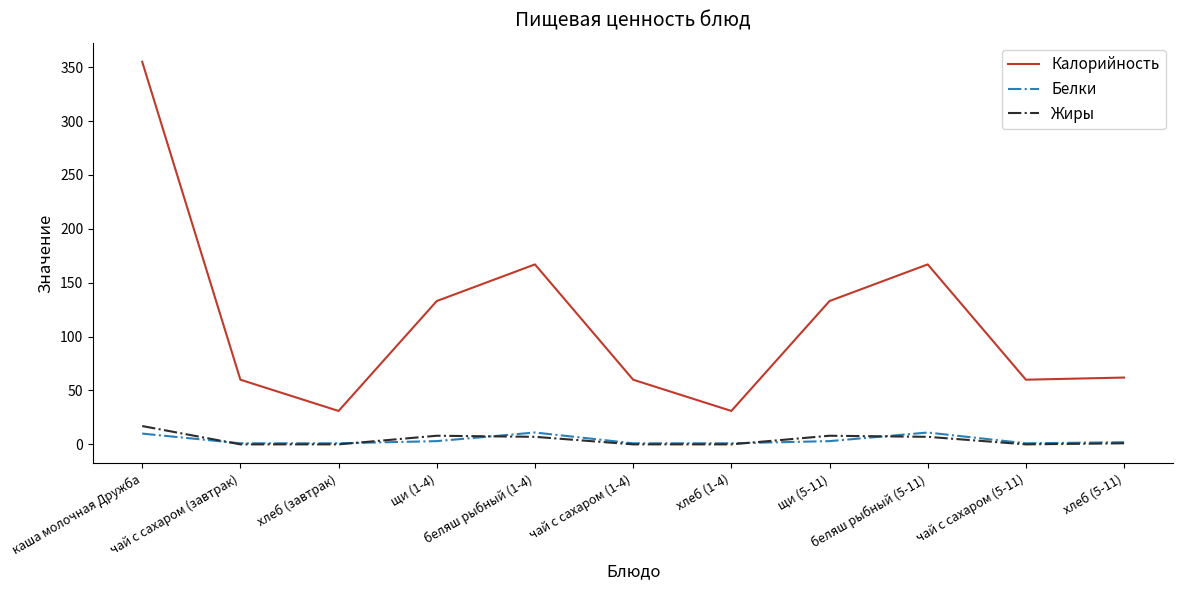

True or false: Жиры and Калорийность cross at least once.

False